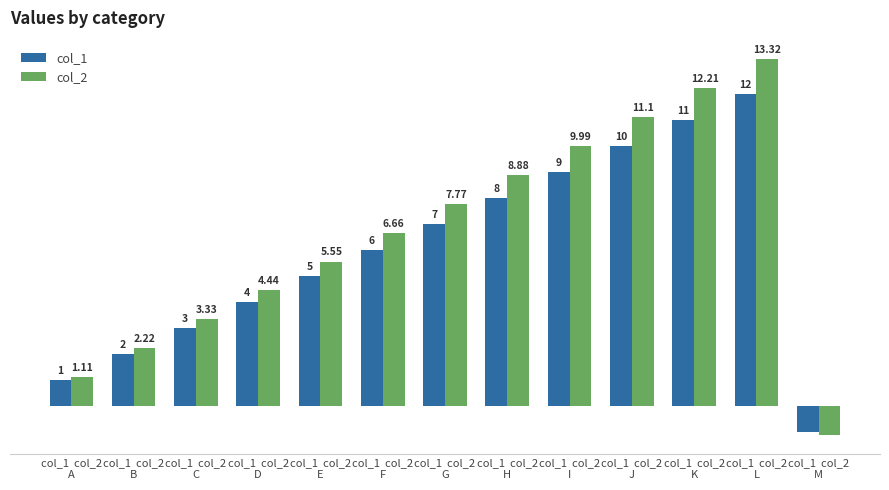

List the series in order of their peak value, lowest first.

col_1, col_2